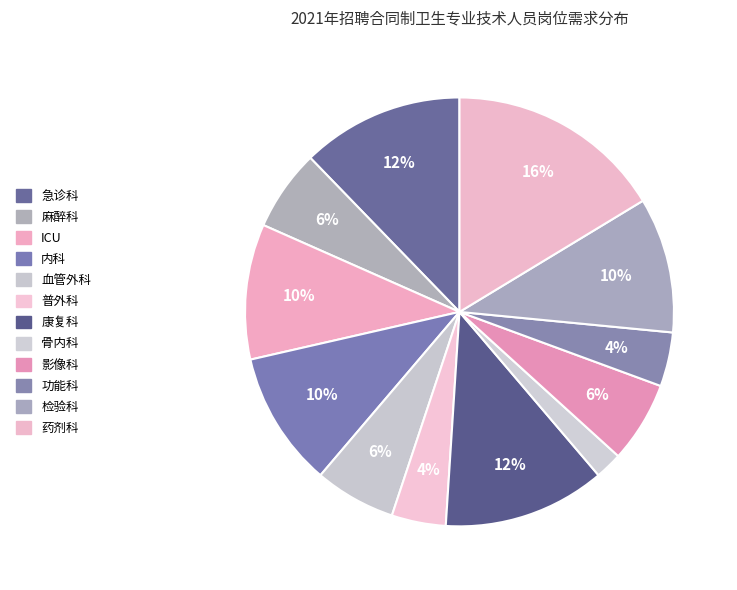

How many segments does this pie chart have?

12